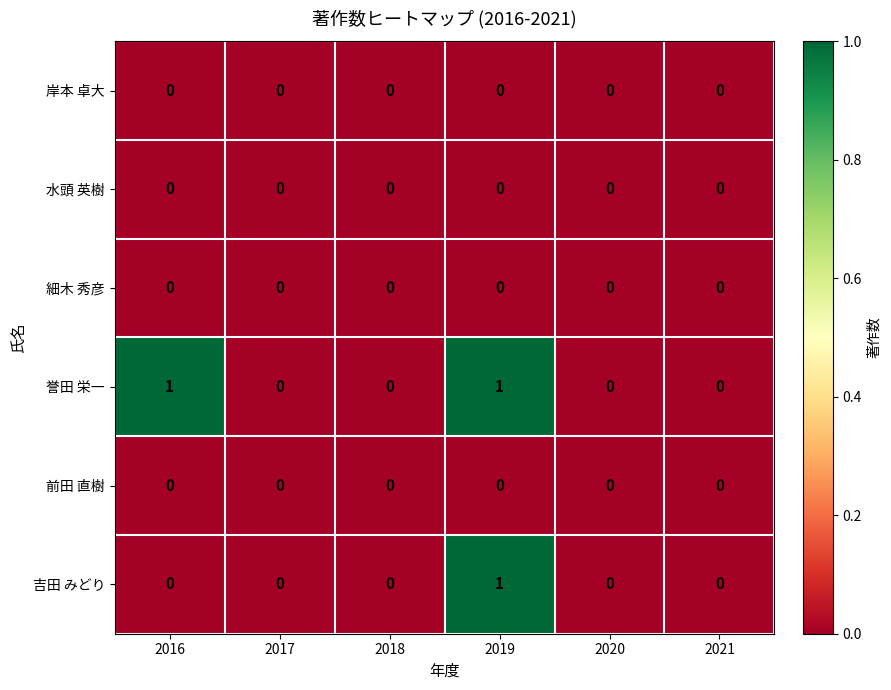

Count the 吉田 みどり values in the range 0 to 1.

6